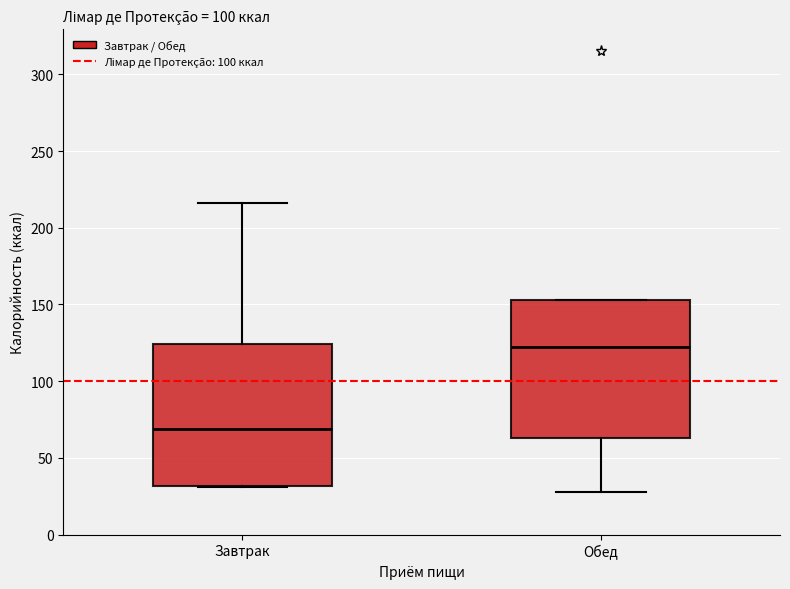

Where does the median line of the box for Обед sit on the y-axis? The values are not printed on the chart, so give them approximately, as read against the axis.

120